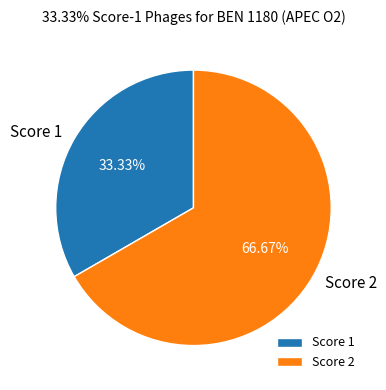

Is there any slice that represents more than half of the pie?

Yes